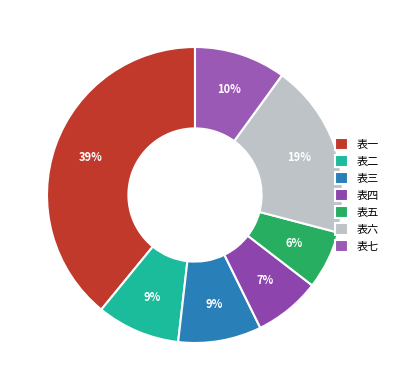

Which category has the biggest portion of the pie?

表一